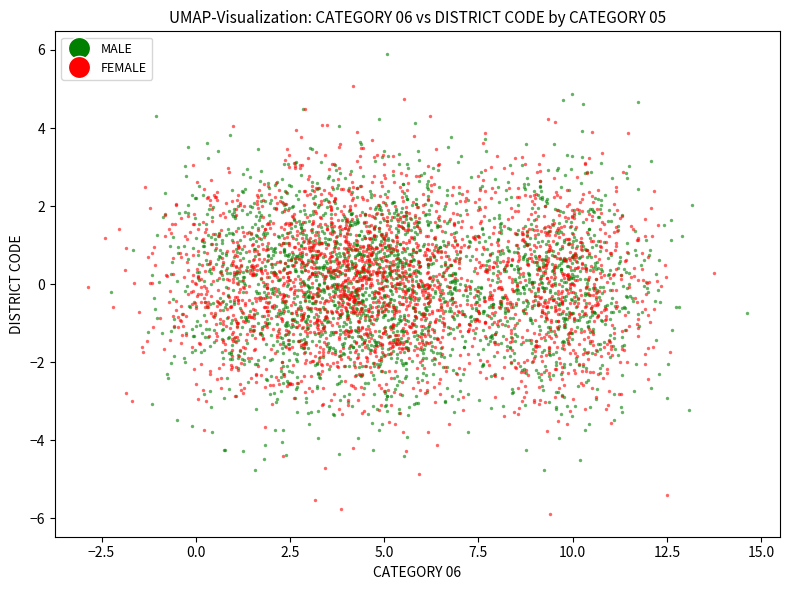

Which series reaches the maximum Y coordinate?

MALE